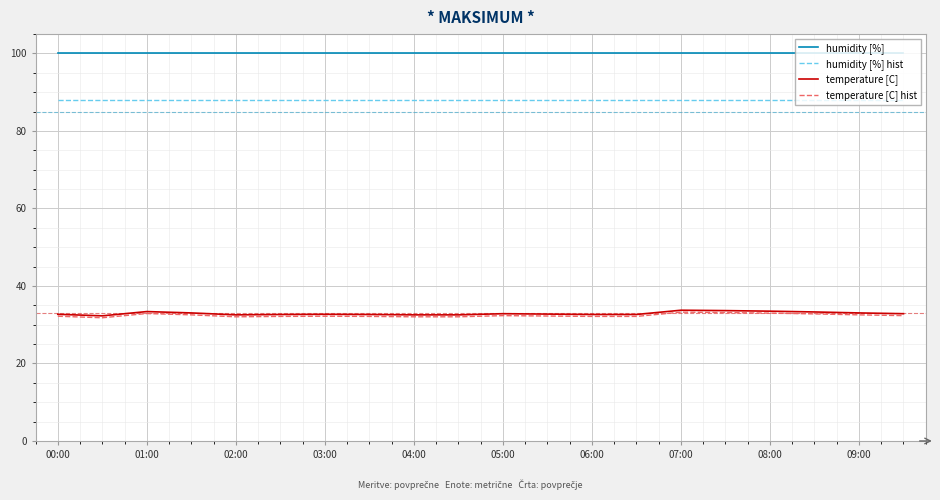

True or false: humidity [%] and humidity [%] hist cross at least once.

False